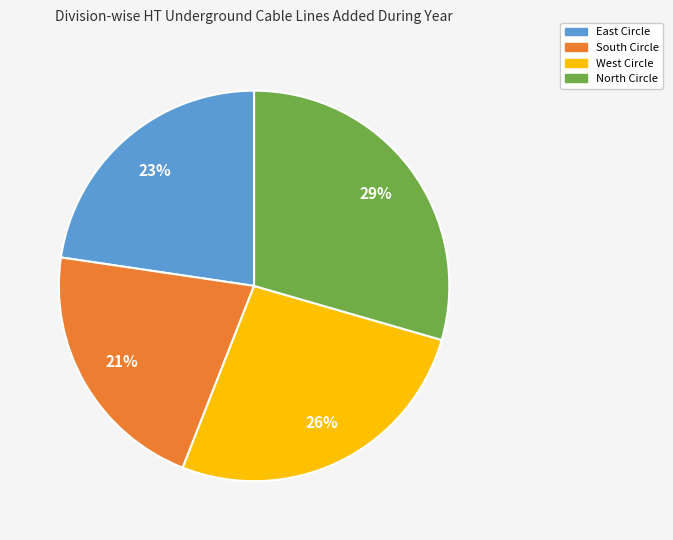

Is it true that East Circle is 16% of the pie?

False